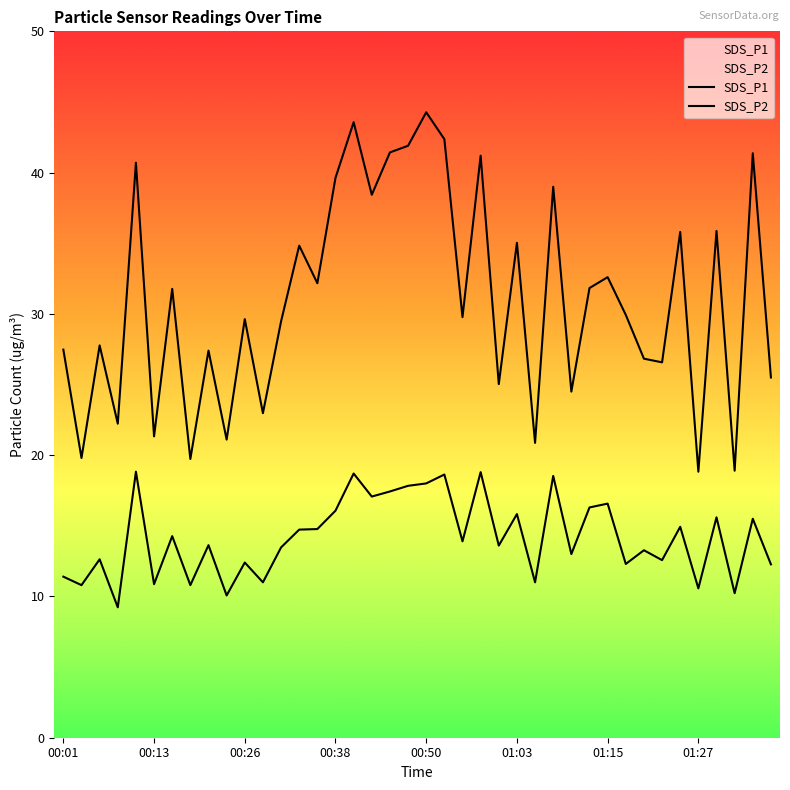

Which series has the widest spread of values?

SDS_P1